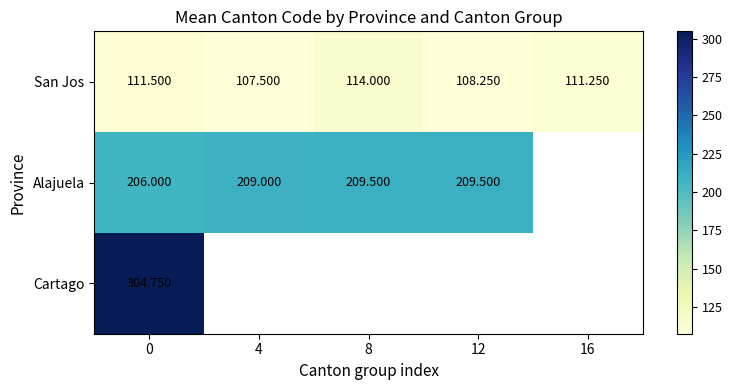

Which series has the largest range (max minus min)?

San Jos